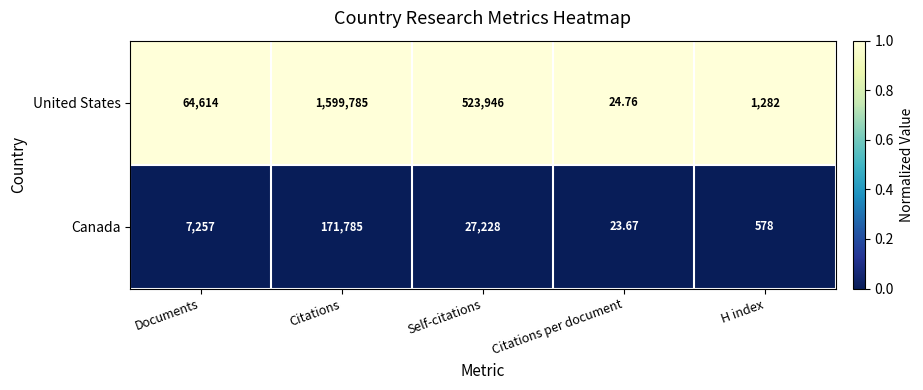

What is the difference between the highest and lowest values at Citations per document?

1.1